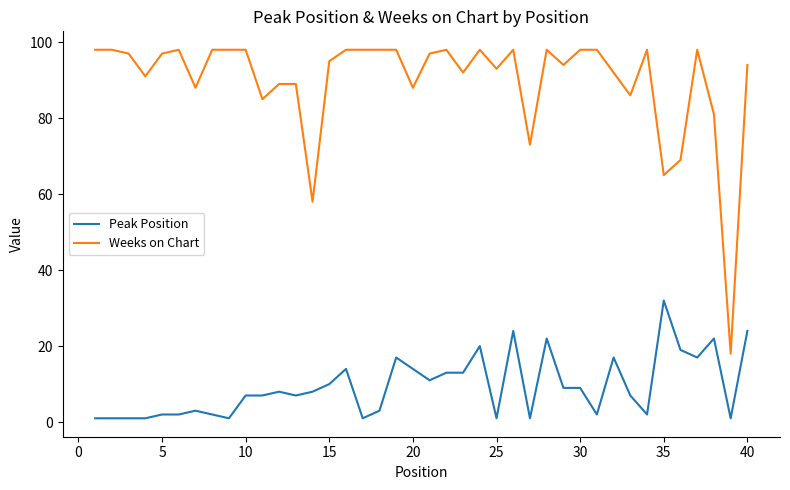

List the series in order of their peak value, highest first.

Weeks on Chart, Peak Position